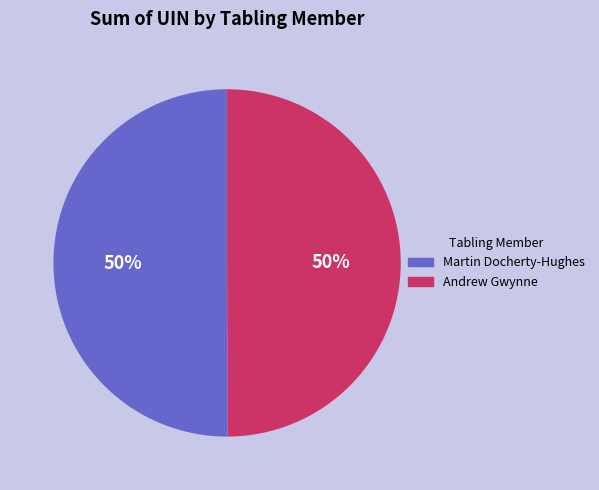

What is the ratio of the value at Martin Docherty-Hughes to the value at Andrew Gwynne?

1.0